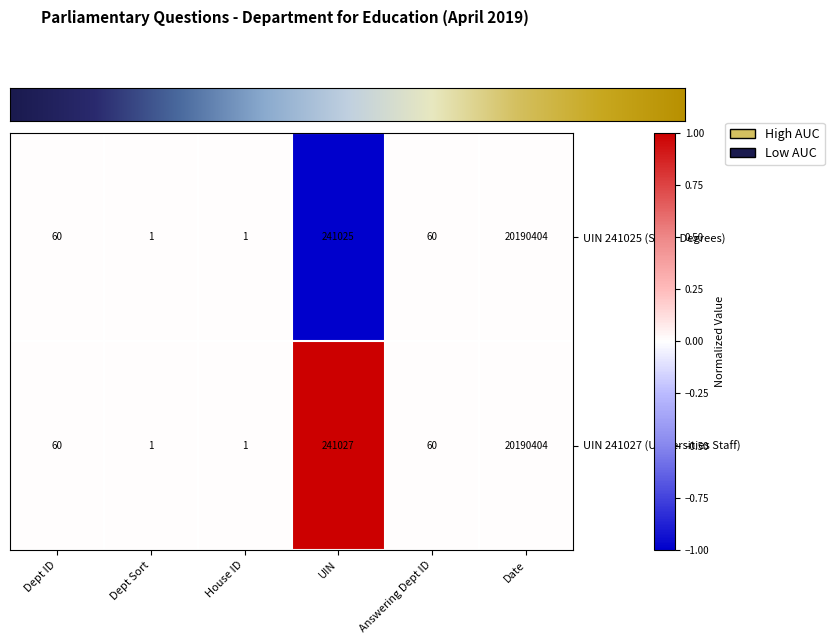

Between House ID and UIN, which series saw the biggest shift?

UIN 241027 (Universities Staff)